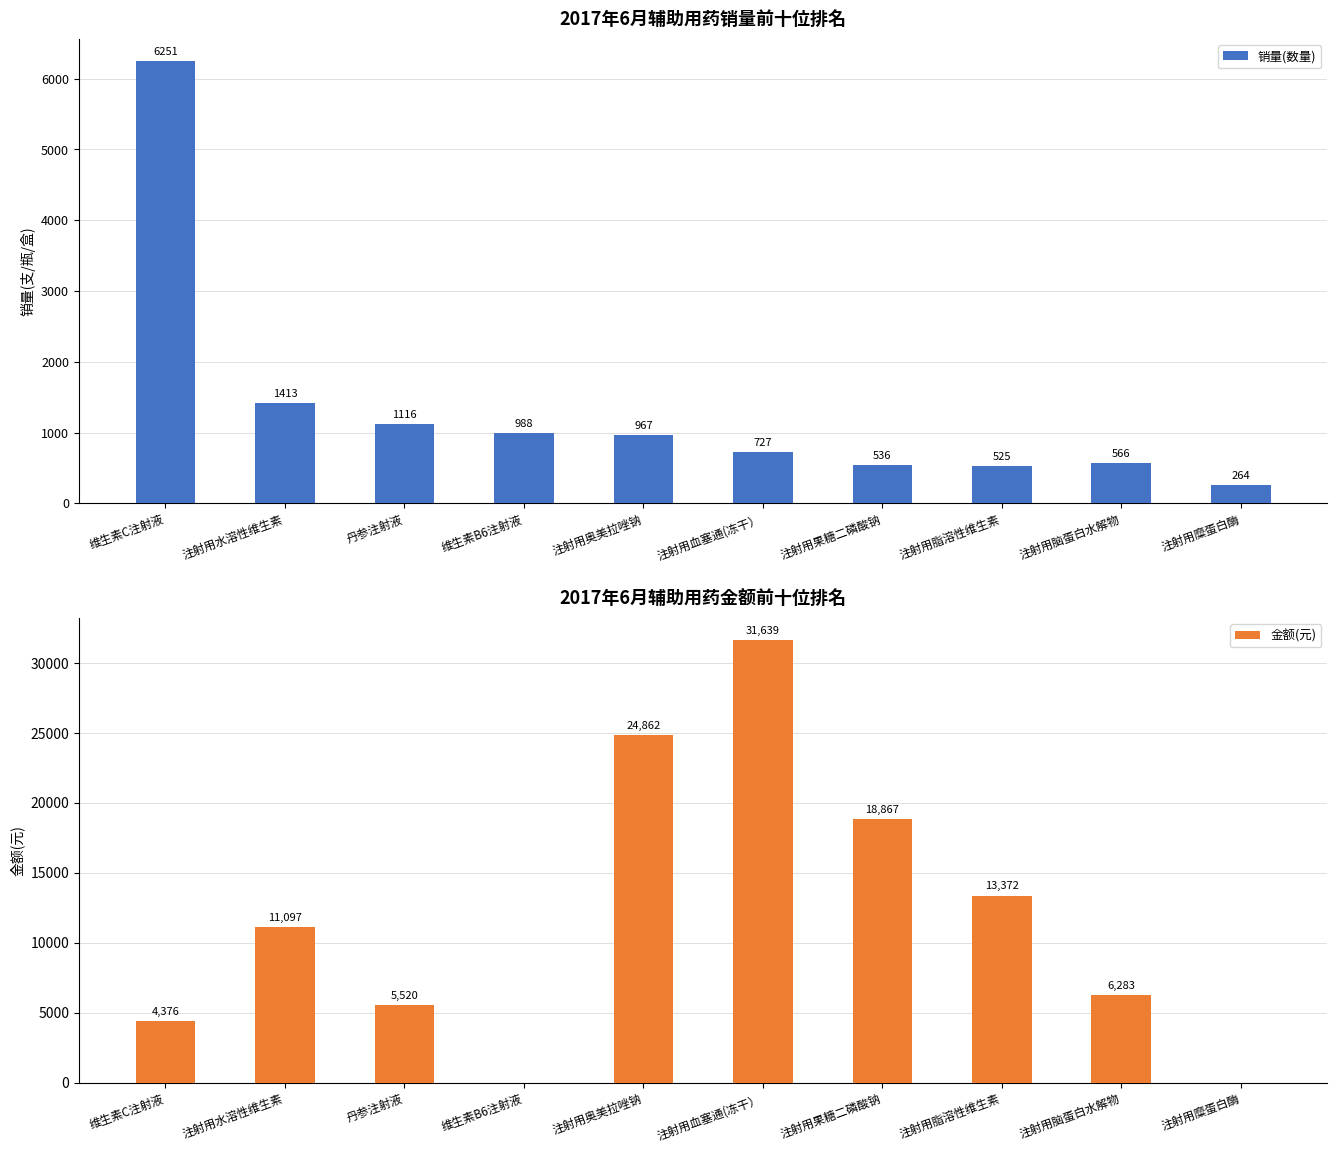

What is the maximum value for 销量(数量)?

6251